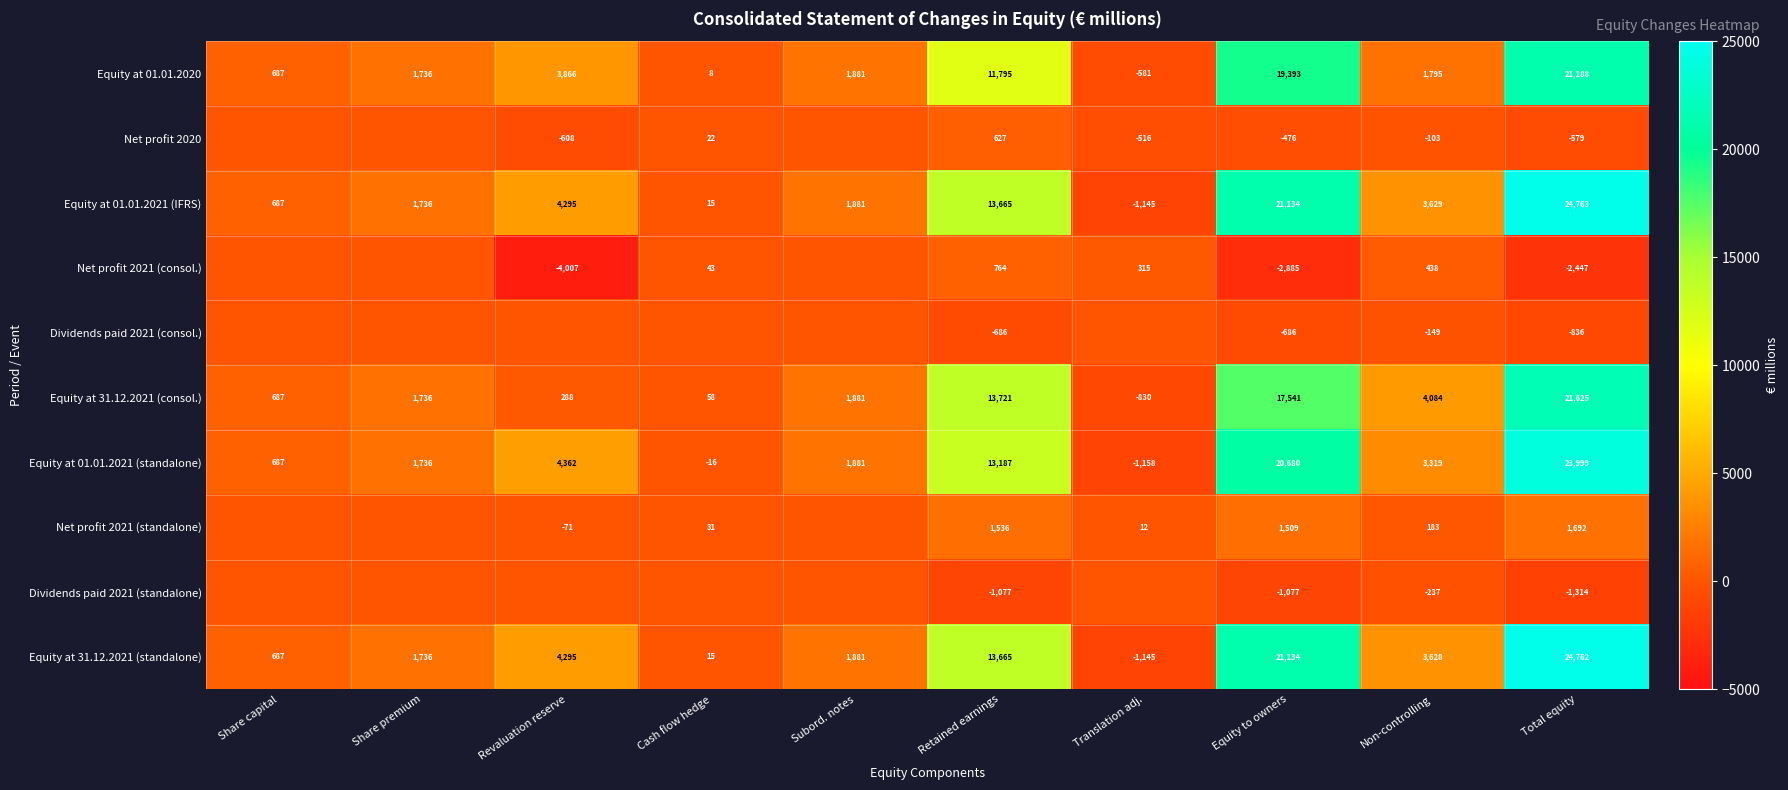

At which label does Equity at 01.01.2020 first exceed 1881?

Revaluation reserve